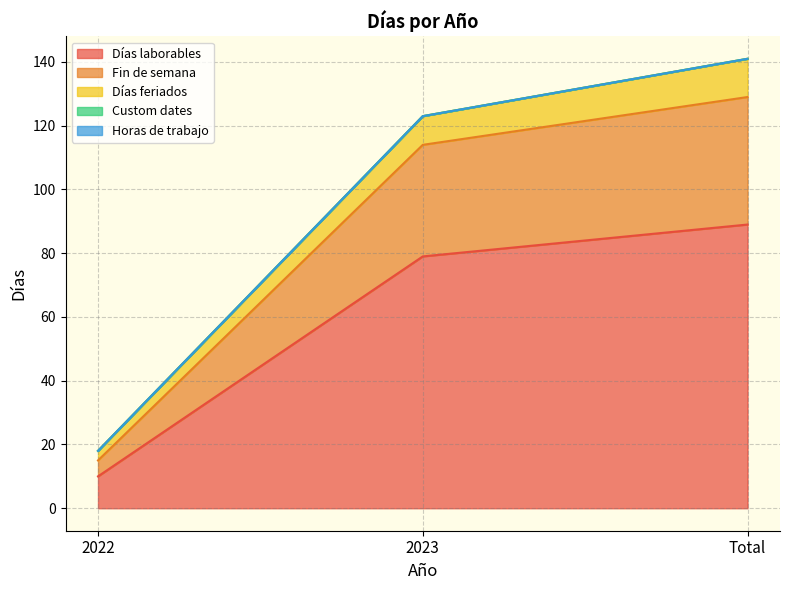

What is the label of the 1st point from the left?

2022